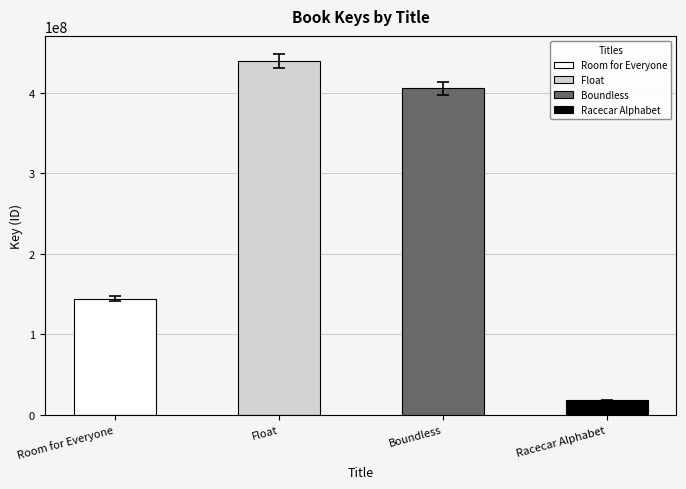

What is the label of the 4th bar from the right?

Room for Everyone